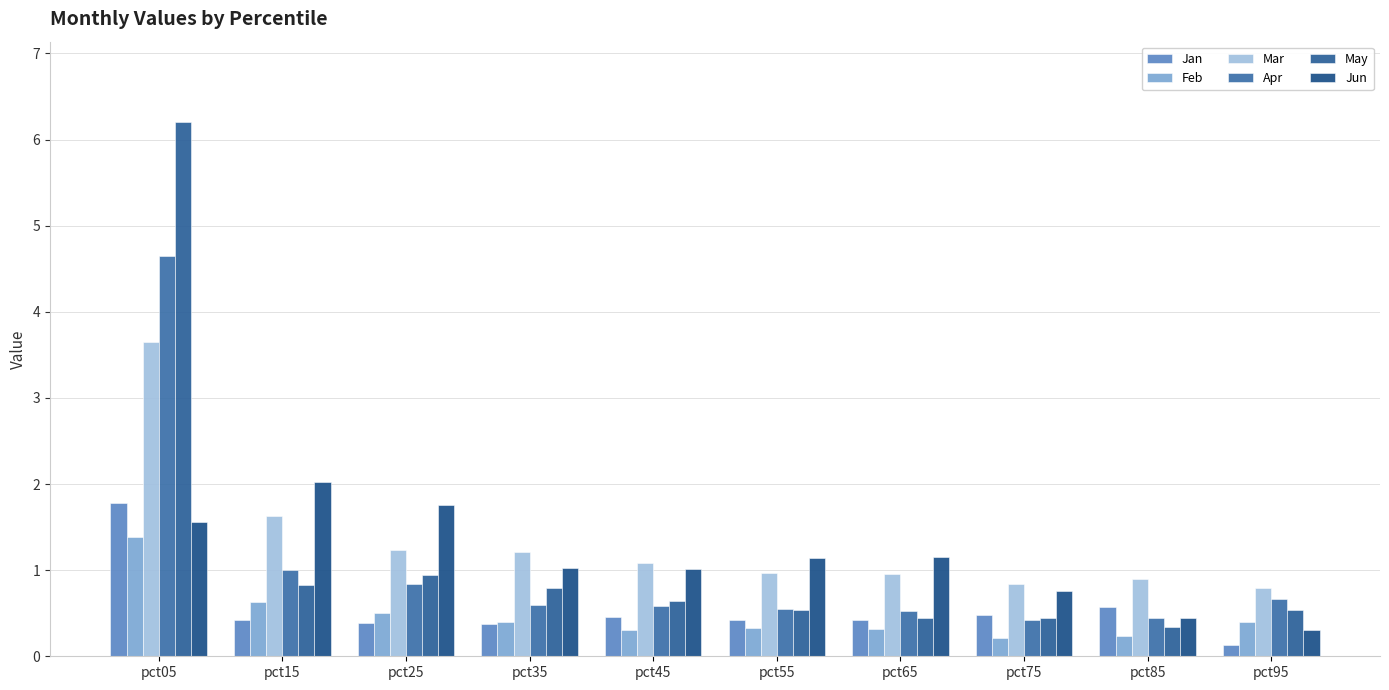

How many data points does each series have?

10